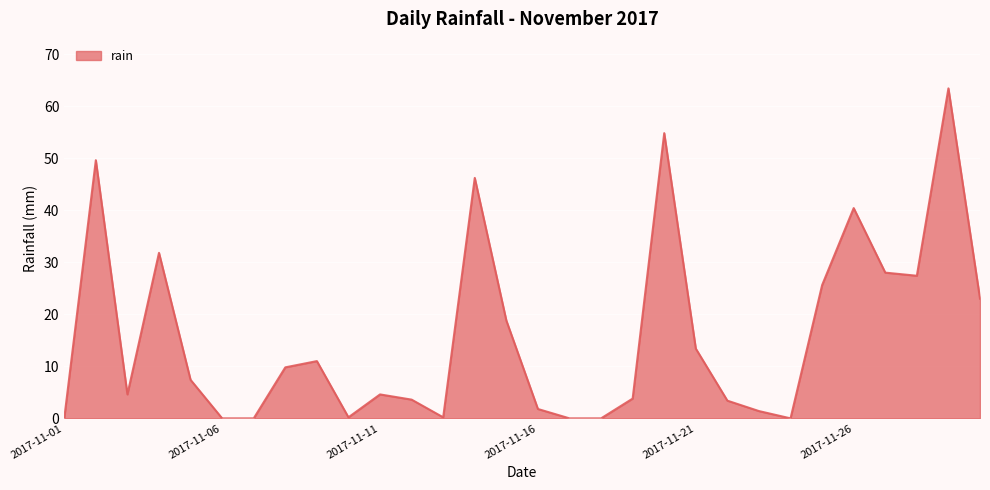

What is the difference between the maximum and minimum values?

63.4